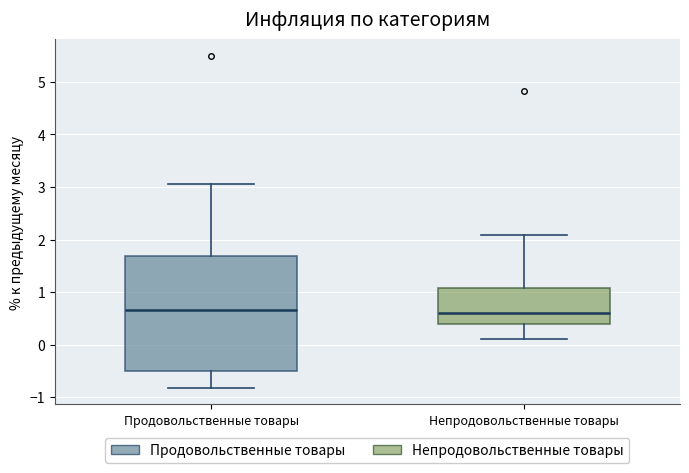

Where does the lower whisker of the box for Продовольственные товары end on the y-axis? The values are not printed on the chart, so give them approximately, as read against the axis.

-0.8